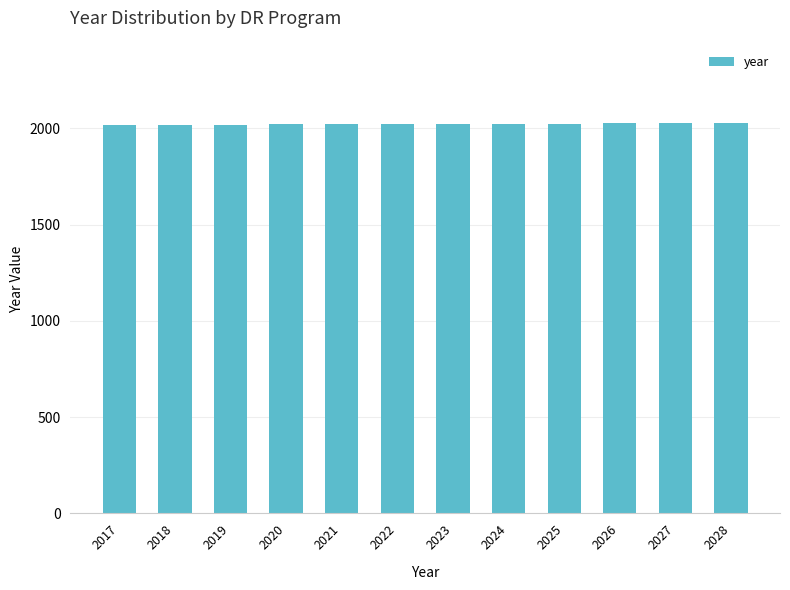

What is the sum of all values?

24270